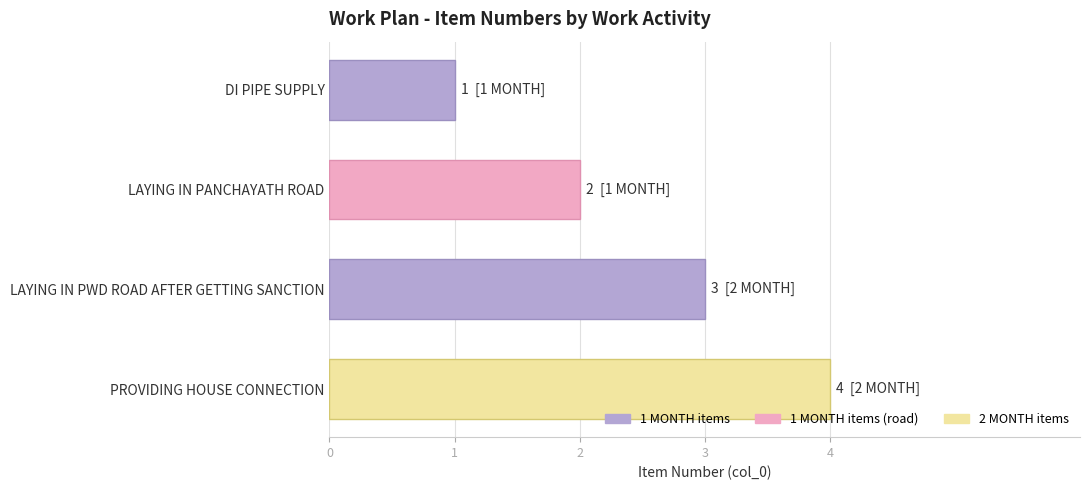

At which category does the chart reach its peak across all series?

PROVIDING HOUSE CONNECTION